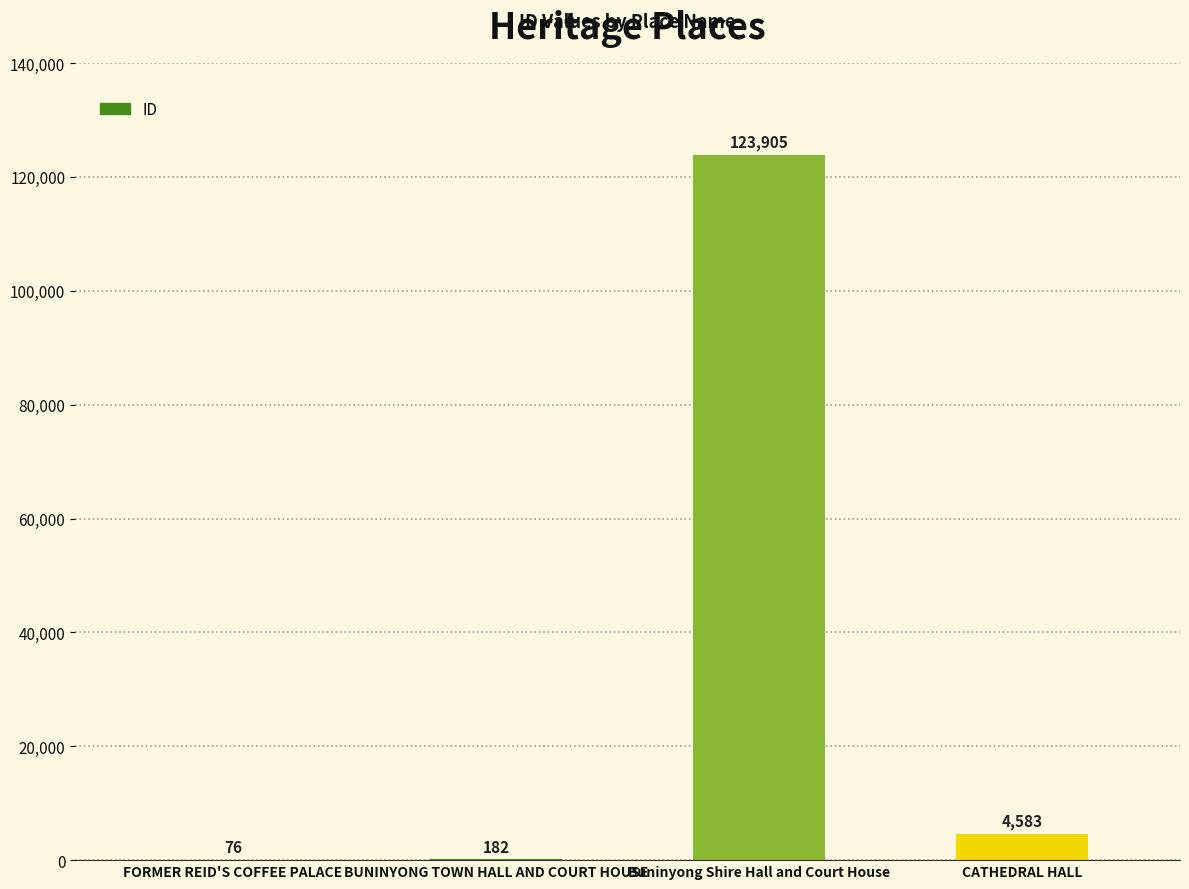

Are the bars grouped side by side (vs. stacked)?

No